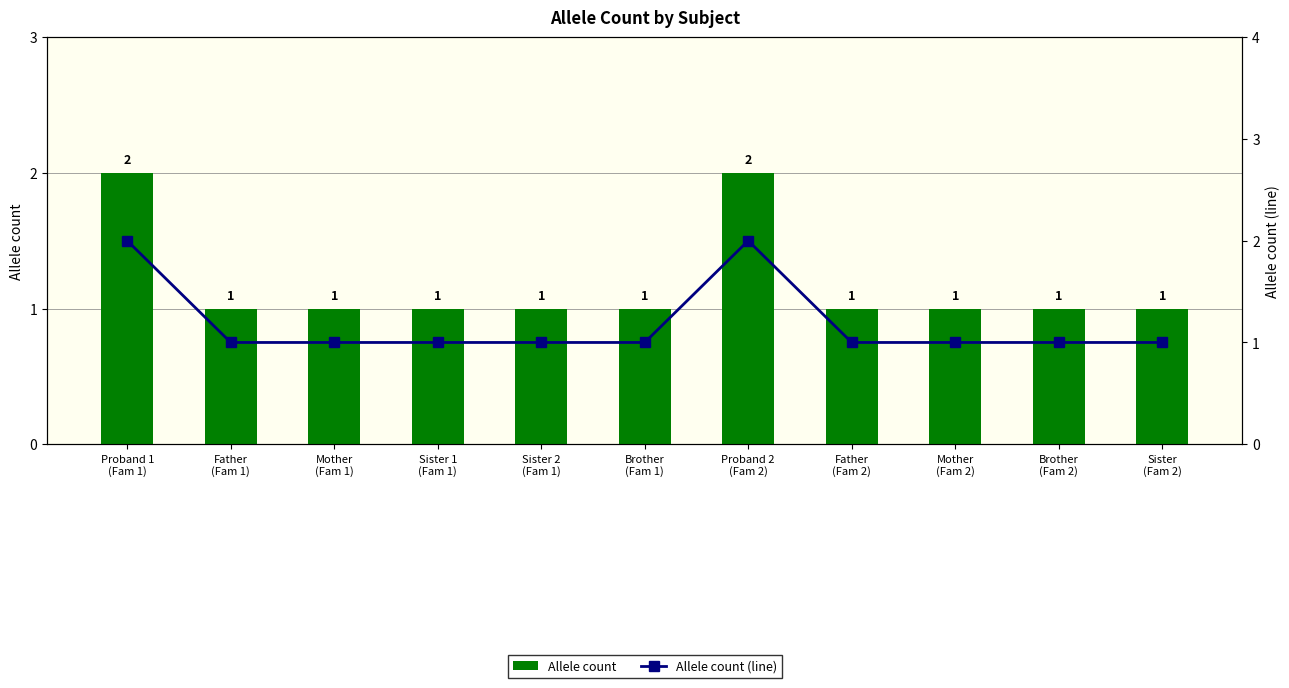

What is the smallest value displayed?

1